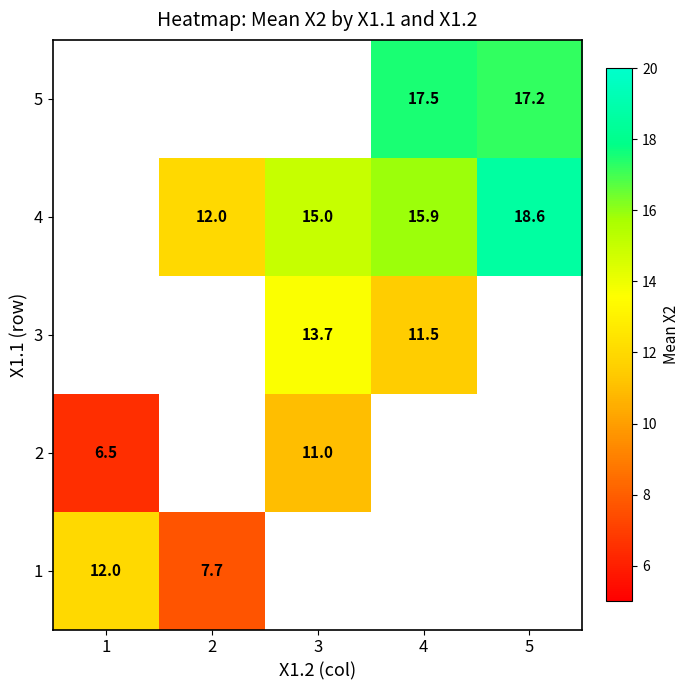

The value of 4 at 2 is 18.8. True or false?

False